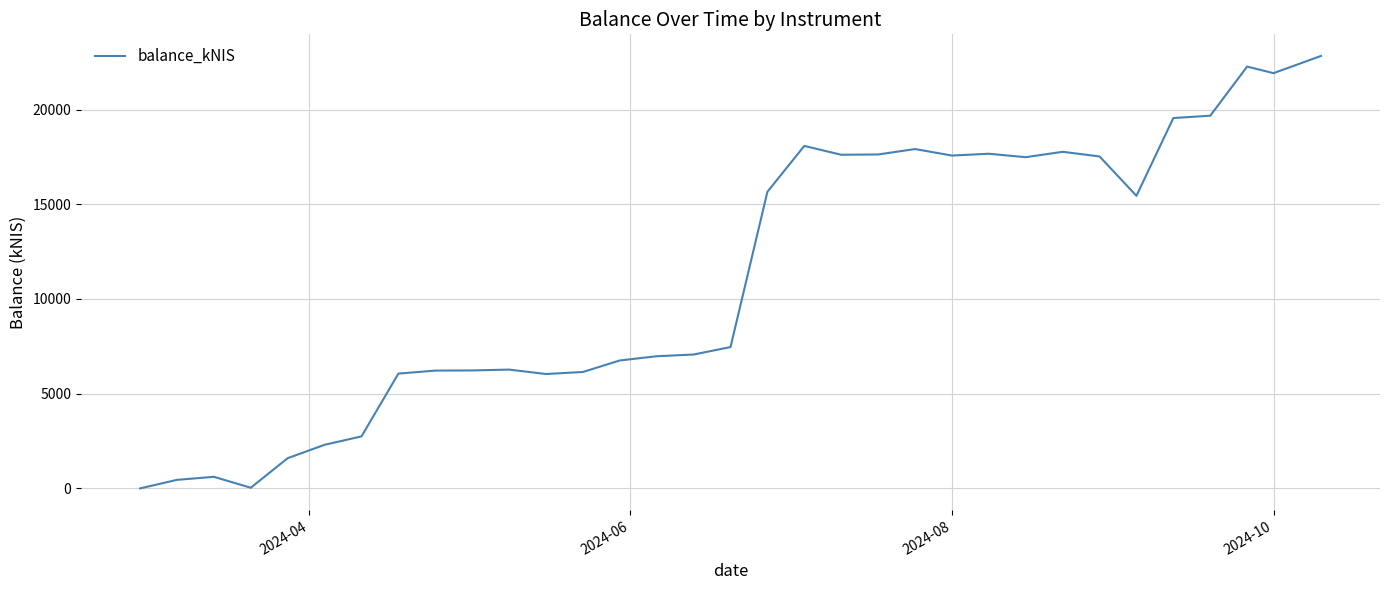

What is the difference between the maximum and minimum values?

22829.0